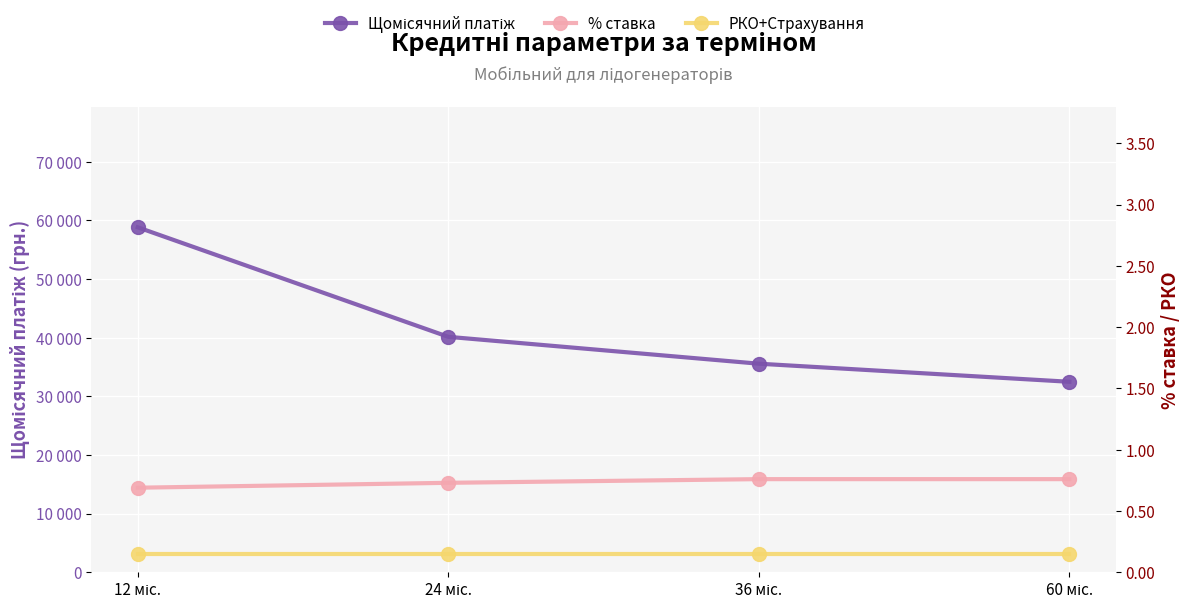

Count the % ставка values in the range 0 to 1.

4